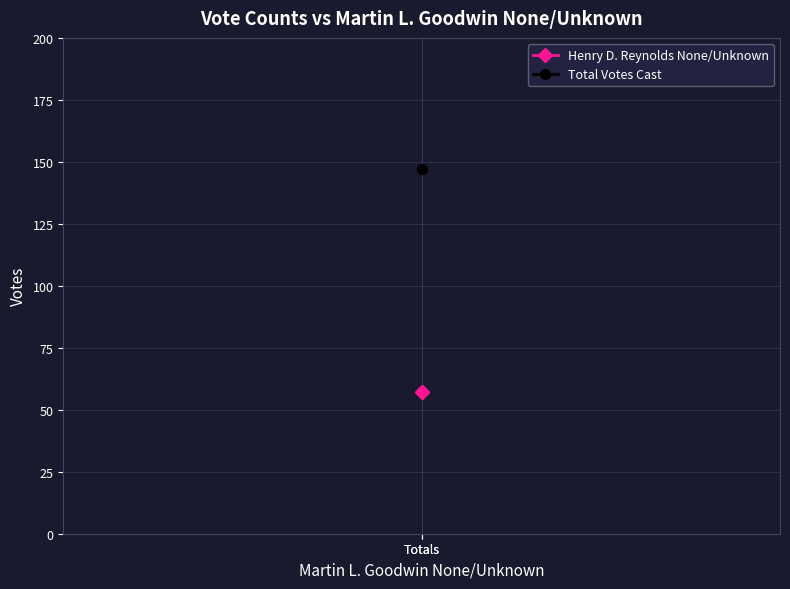

Reading right to left, transcribe all the data shown in this chart.

Henry D. Reynolds None/Unknown: Totals=57	Totals=57
Total Votes Cast: Totals=147	Totals=147